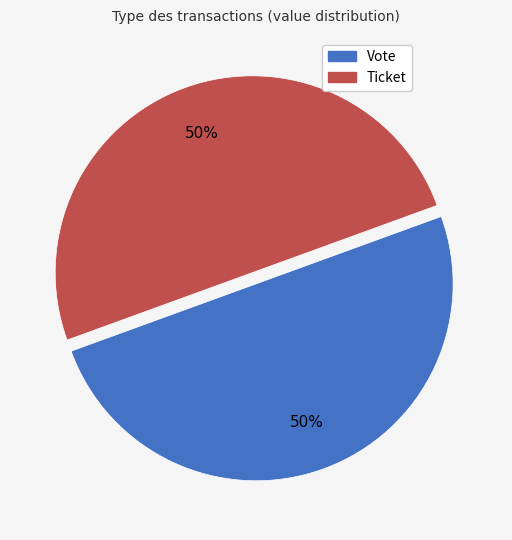

To the nearest percent, what is the average slice percentage?

50%